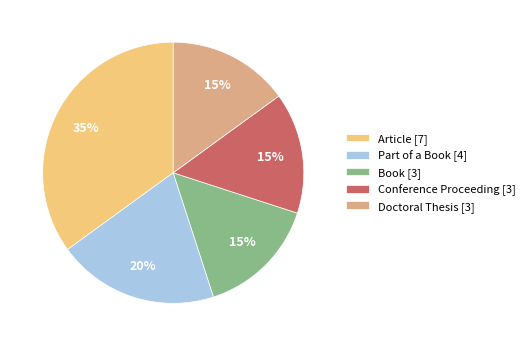

To the nearest percent, what is the difference between the largest and smallest slice percentages?

20%